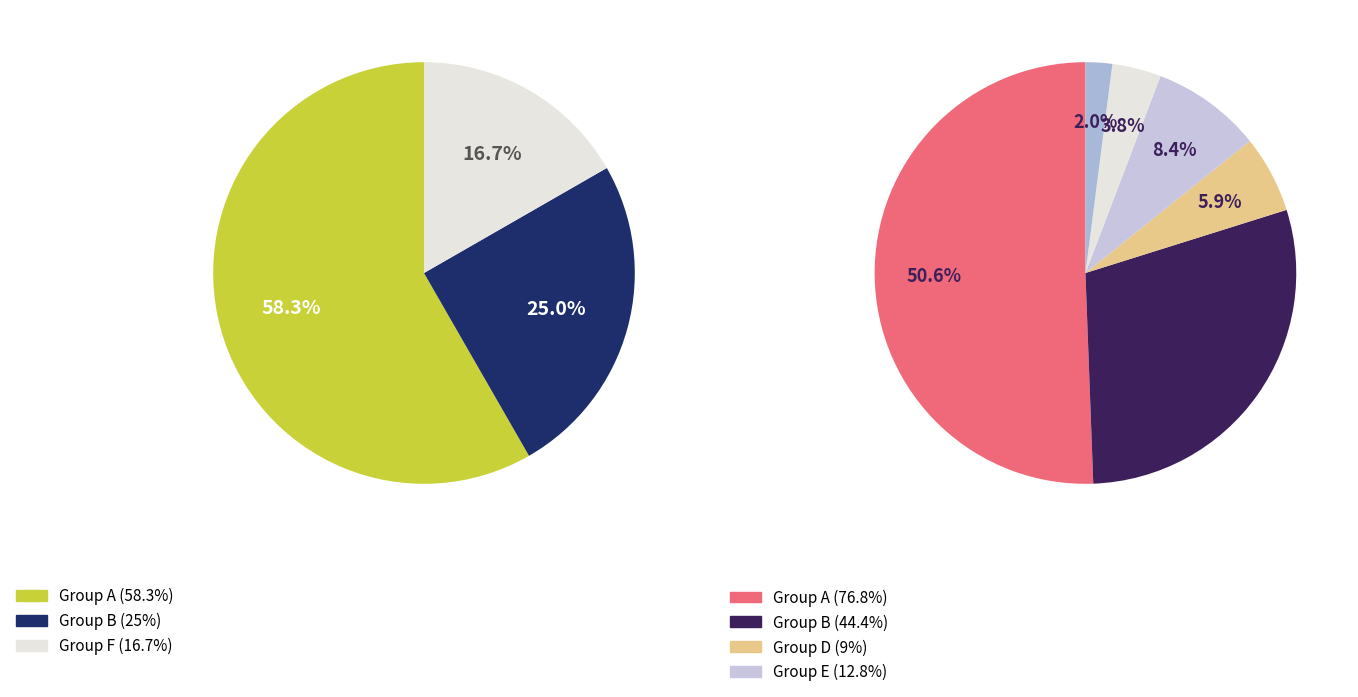

How many slices are in this pie chart?

6